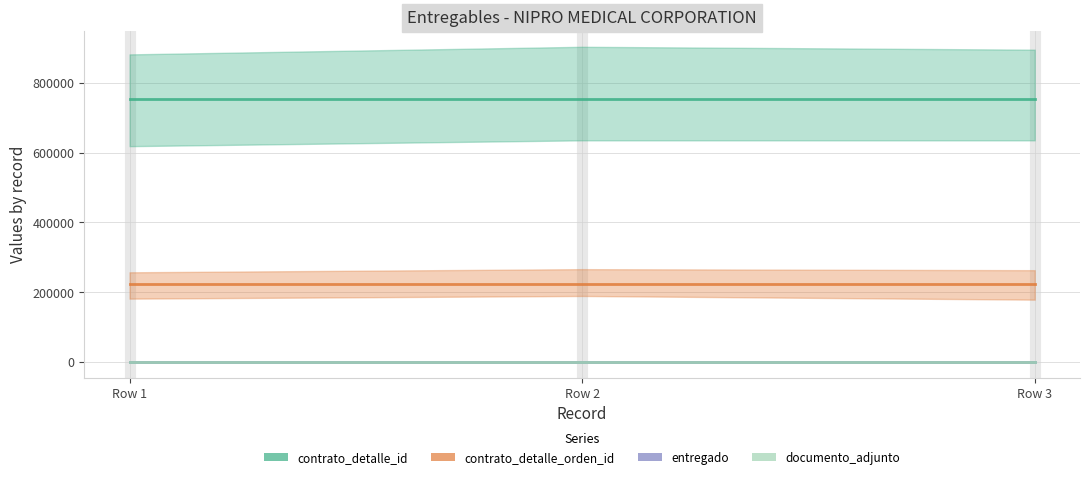

Which series has the largest total across all categories?

contrato_detalle_id